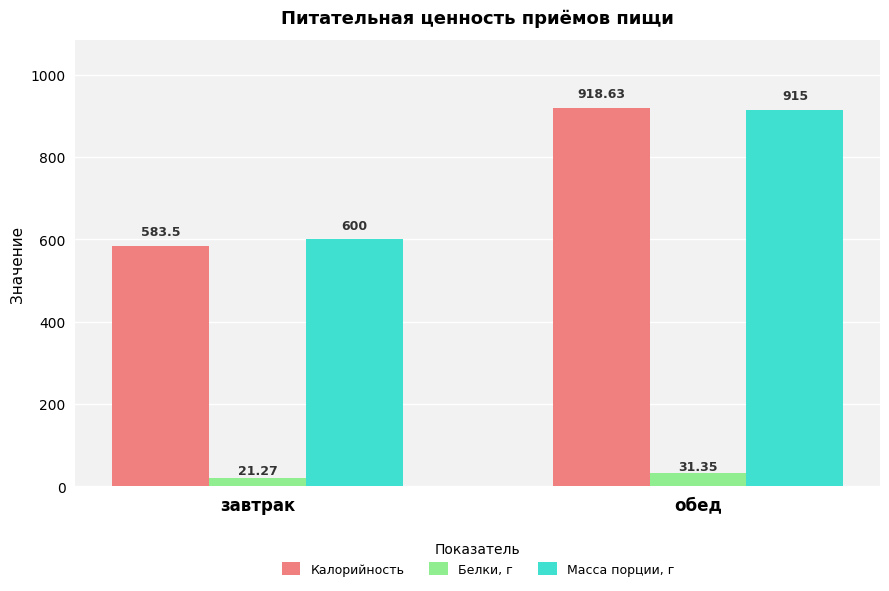

The Калорийность series shows 583.5 at завтрак. True or false?

True